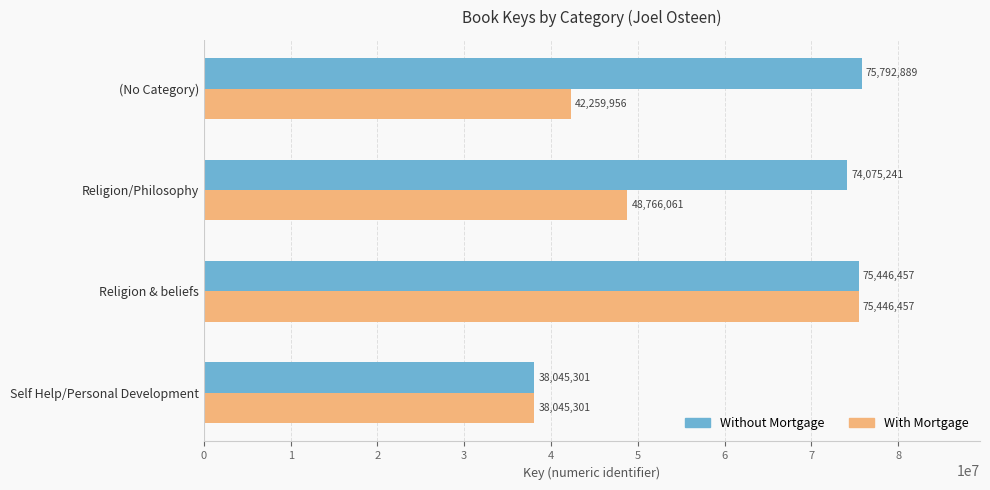

At how many categories does at least one series exceed 44357082?

3